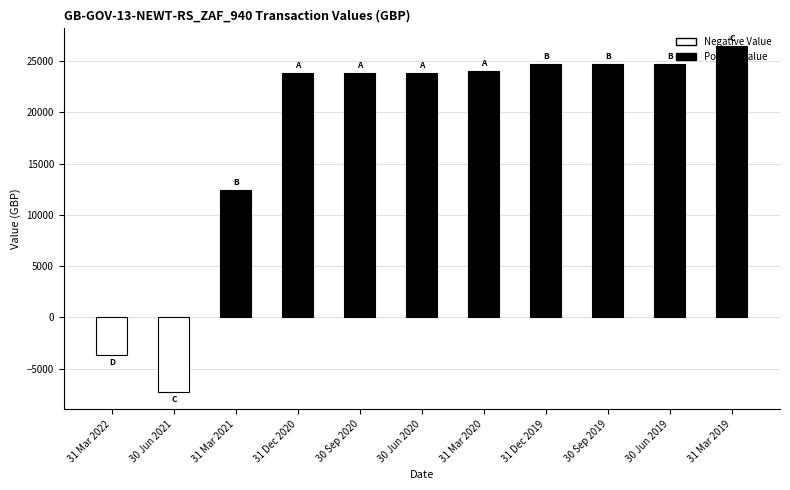

What is the value of the 9th bar from the left?

24737.5